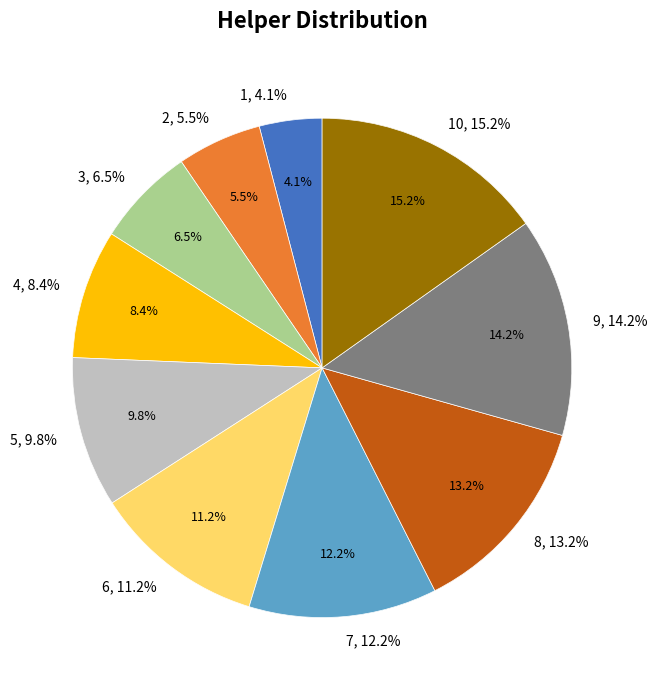

How many segments does this pie chart have?

10